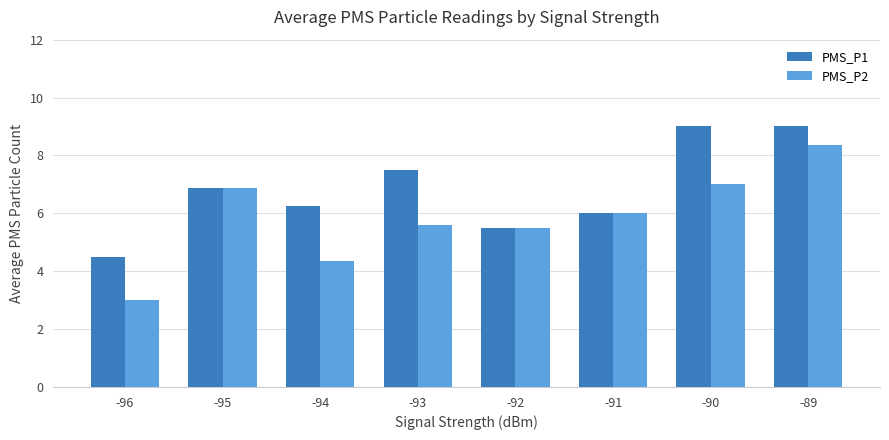

At which category is the sum across all series the highest?

-89